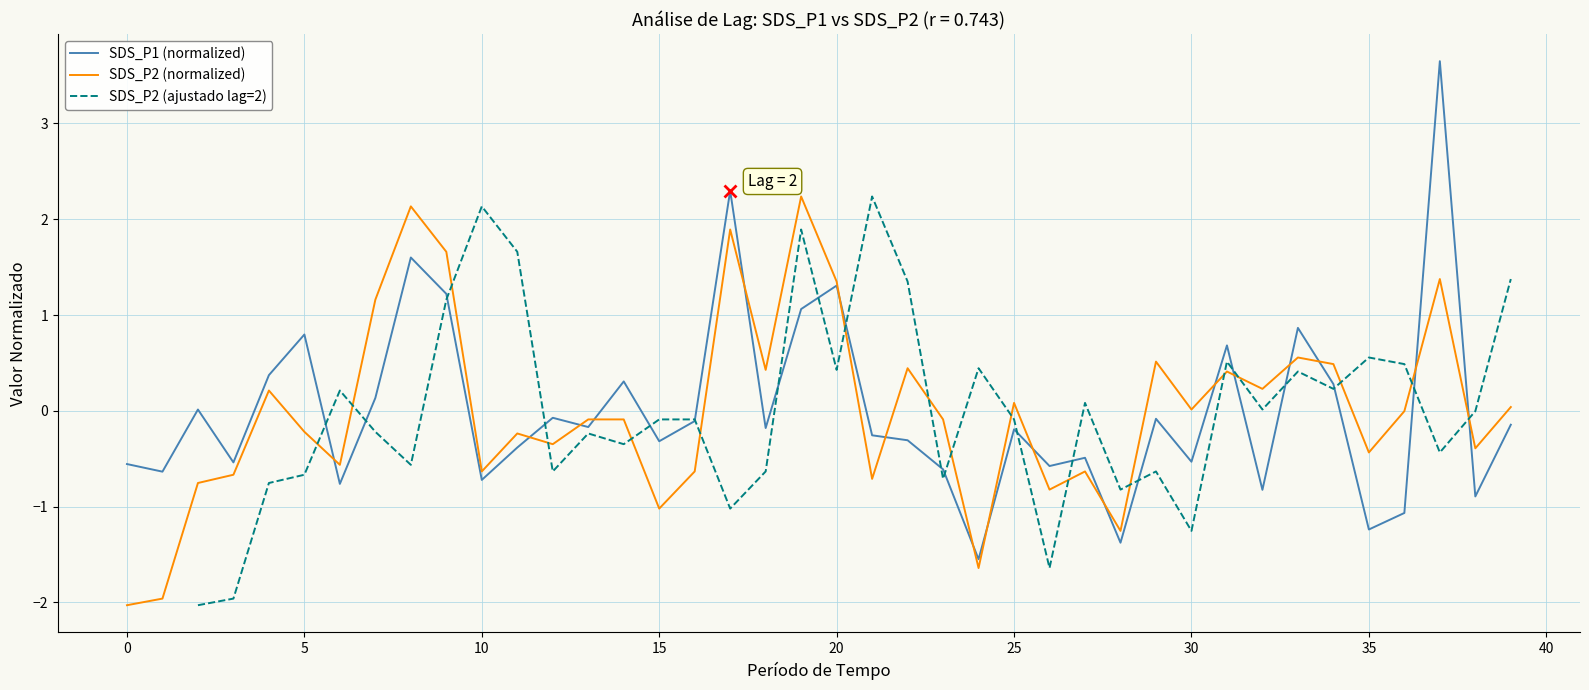

What is the maximum value shown in the chart?

3.6